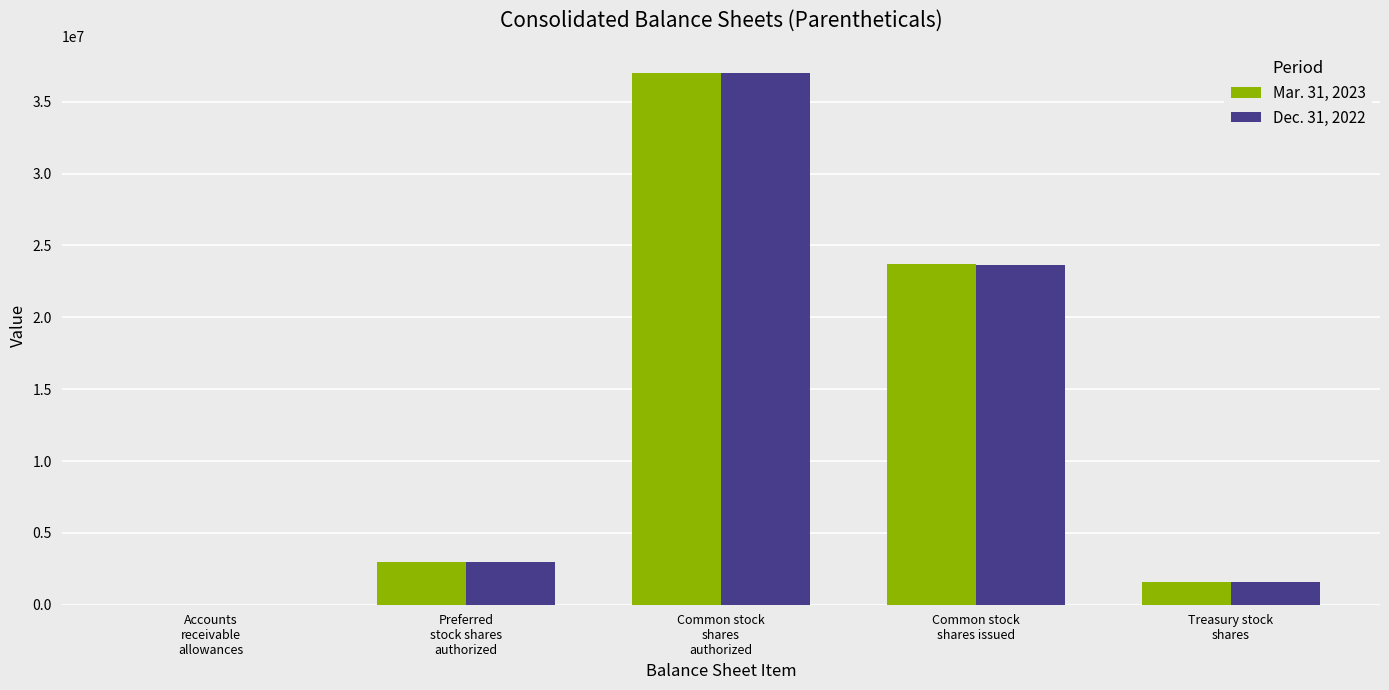

True or false: Dec. 31, 2022 has a value of 64221432 at Common stock
shares
authorized.

False